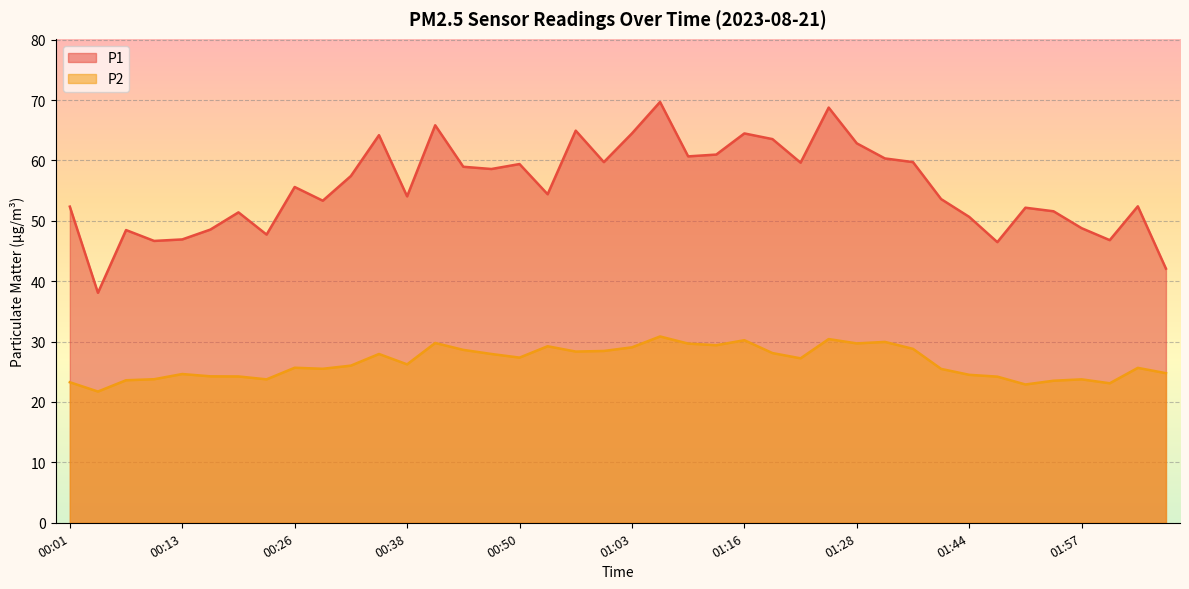

How many lines are shown in the chart?

2